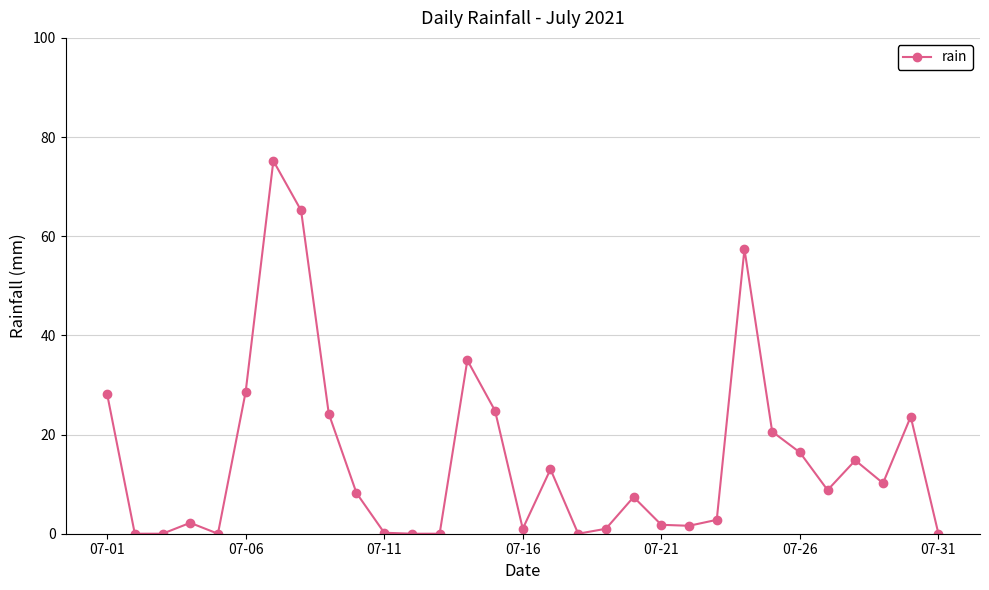

What is the difference between the second highest and second lowest values?

65.2